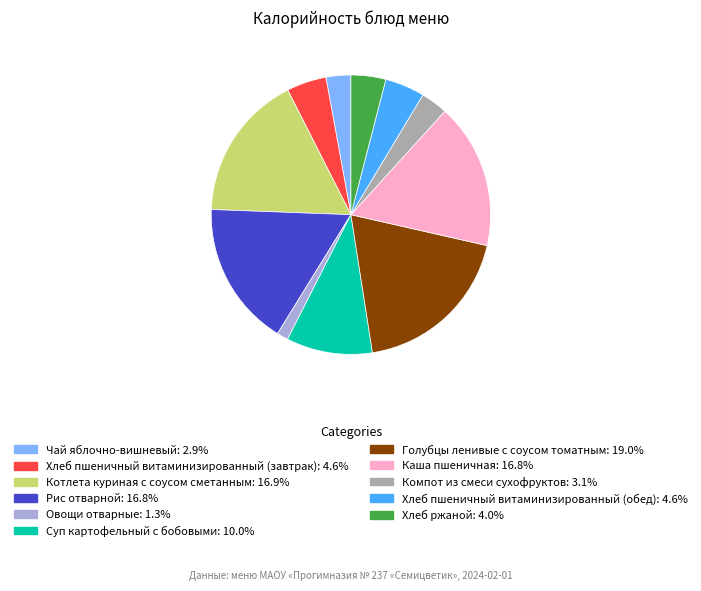

Is Хлеб ржаной the majority of the pie?

No